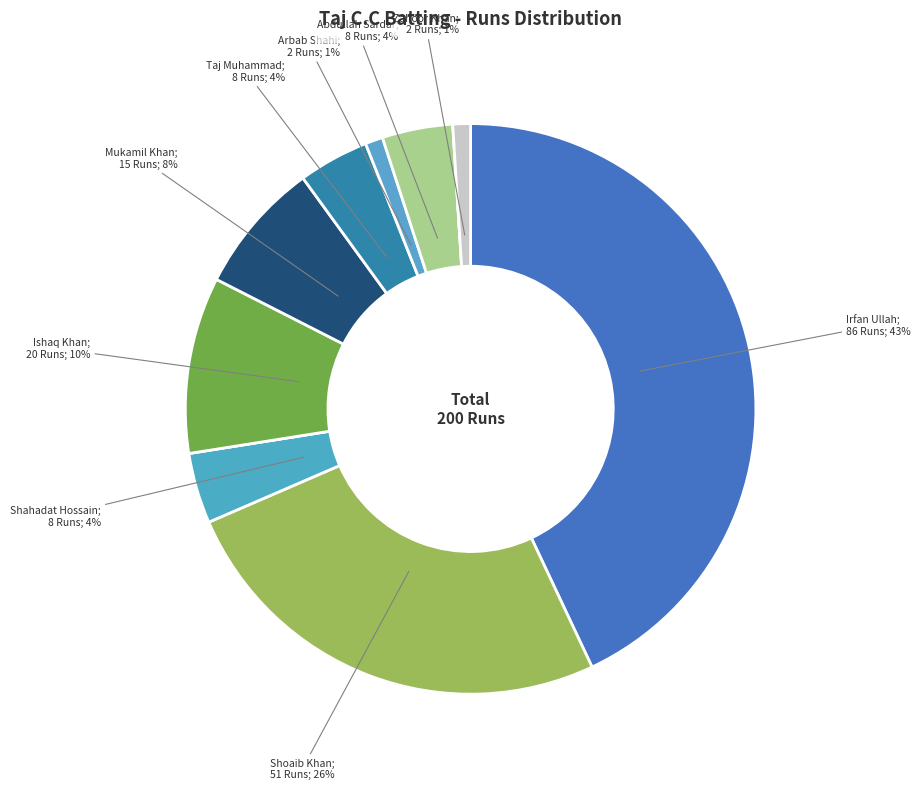

Is there a majority slice in this chart?

No